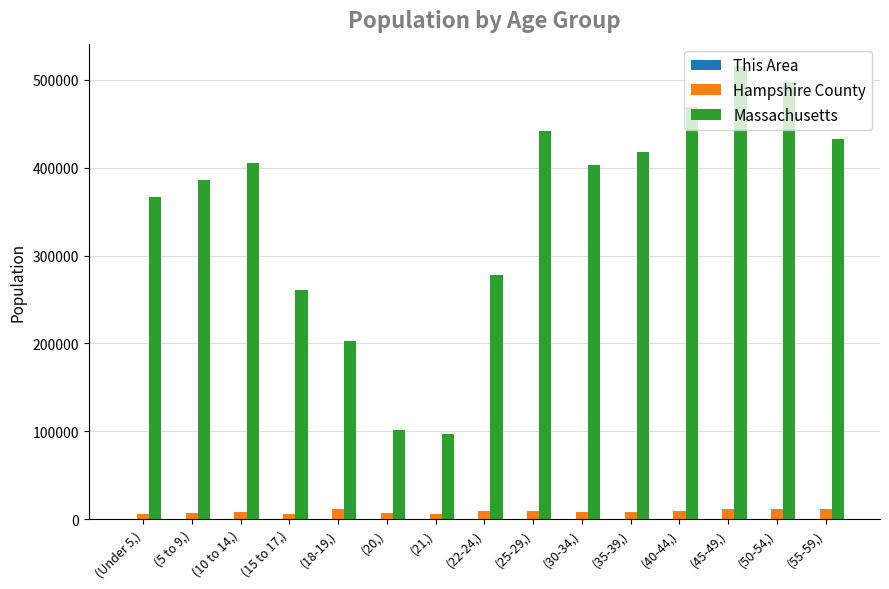

The value of Massachusetts at (22-24,) is 434011. True or false?

False